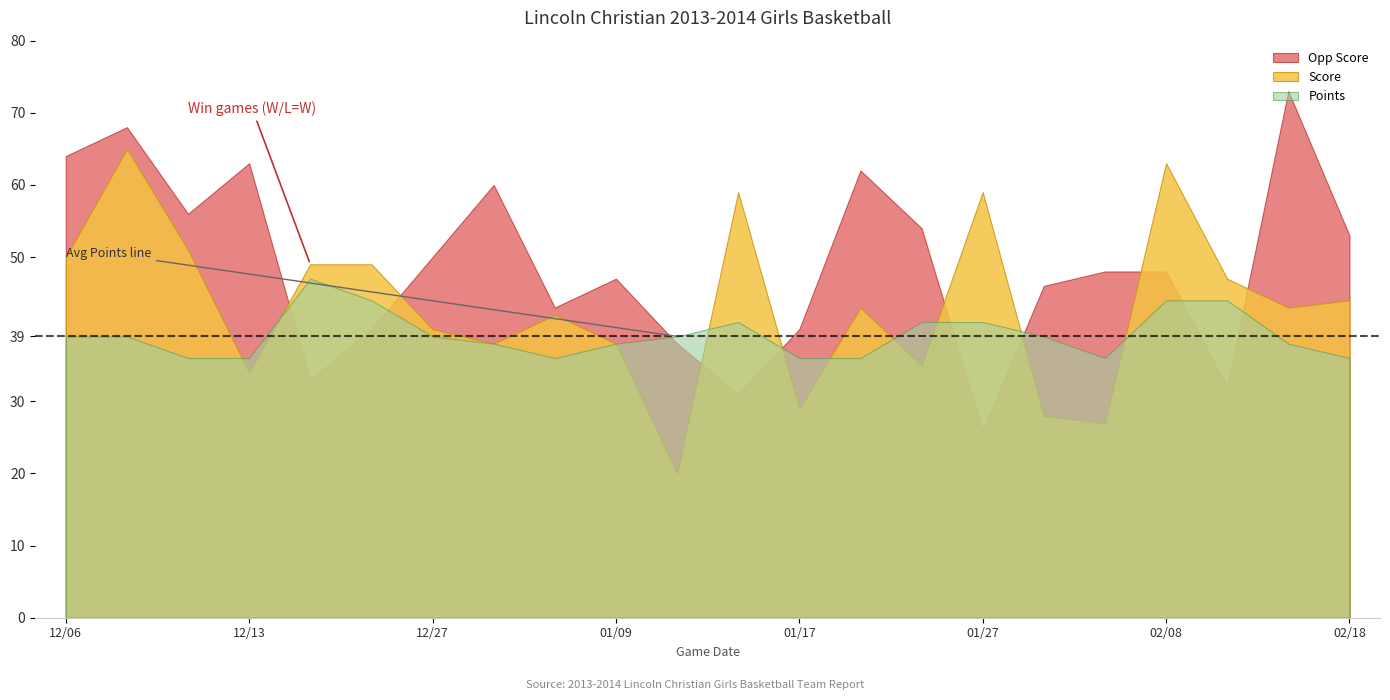

How many intersections are there between Opp Score and Points?

8